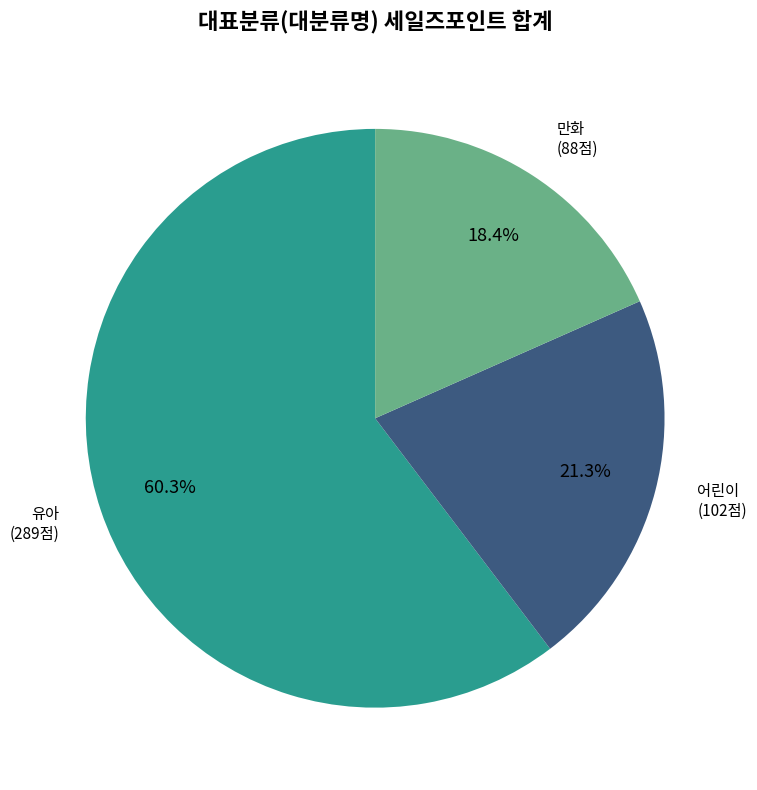

How many segments does this pie chart have?

3